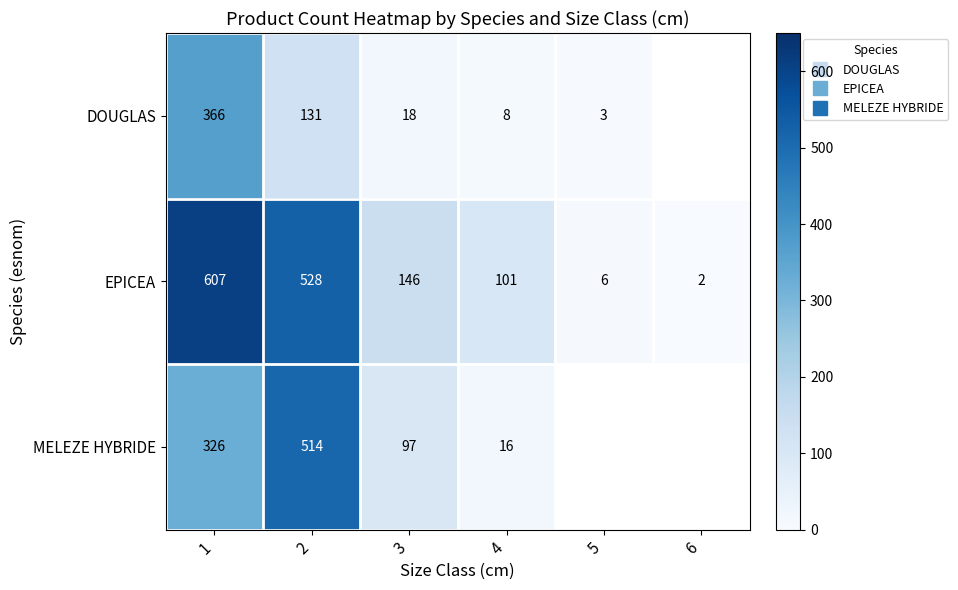

At which category is the sum across all series the highest?

1